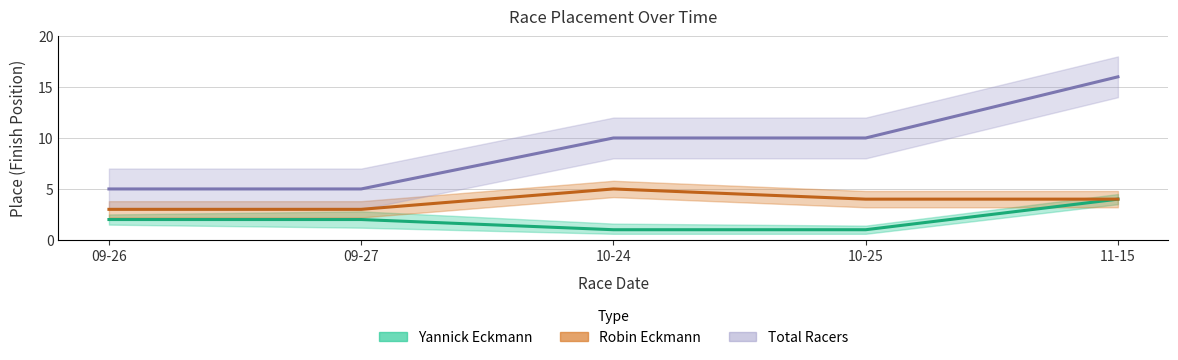

Is the value of Yannick Eckmann at 11-15 greater than the value of Total Racers at 09-27?

No